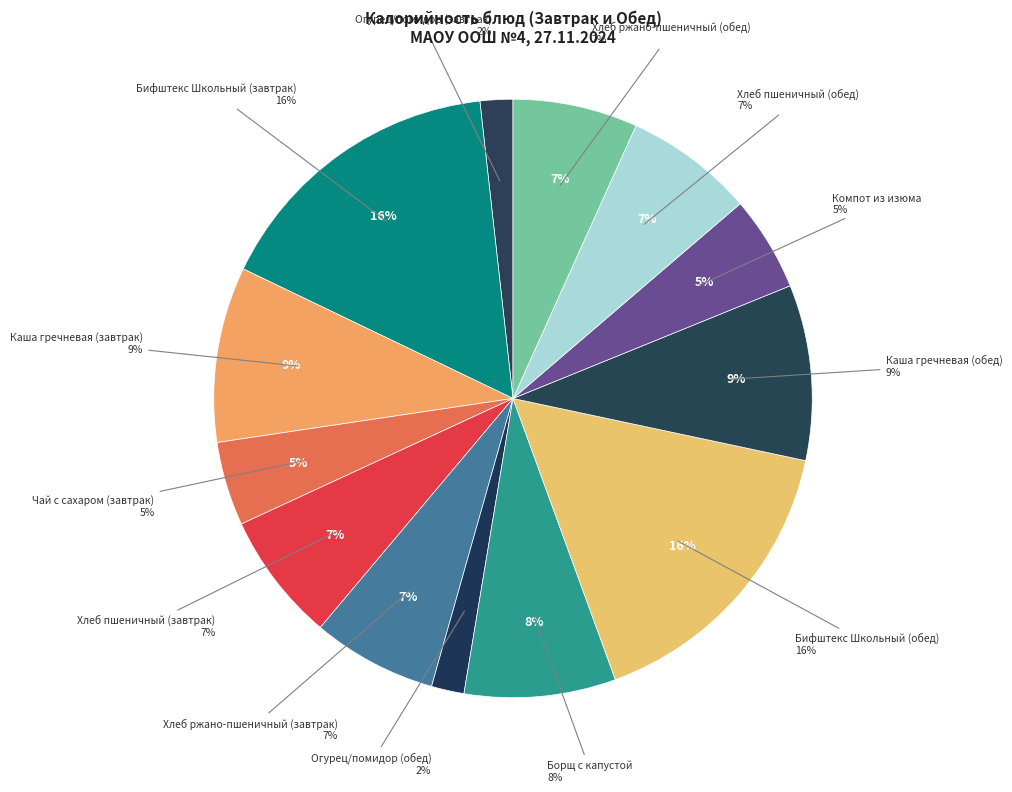

Which category has the biggest portion of the pie?

Бифштекс Школьный (завтрак)